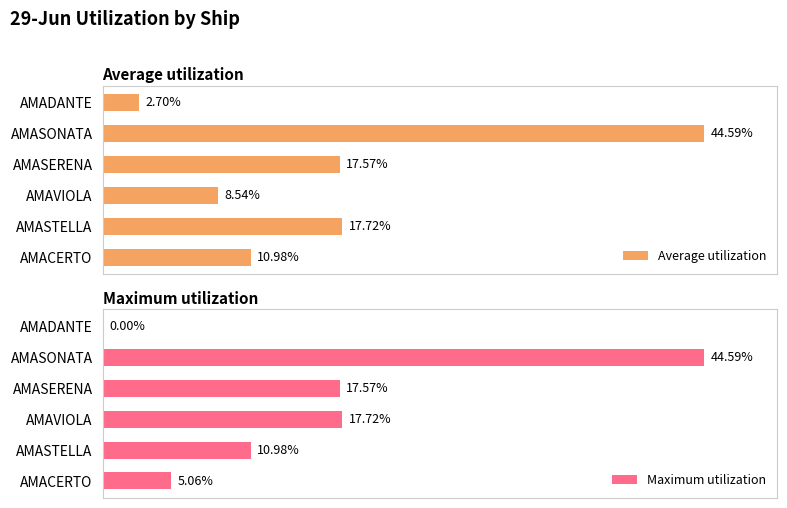

What is the value of the Average utilization bar at the 4th from the left?

8.5